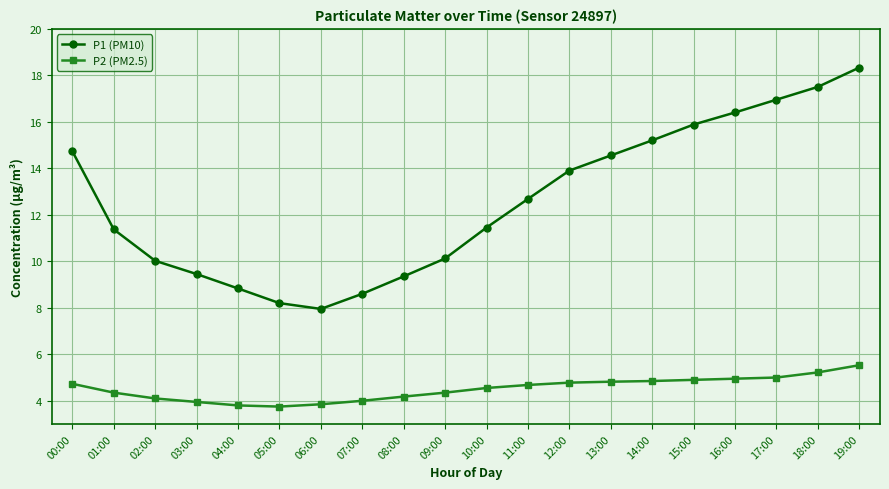

At 11:00, list the series in order from largest to smallest.

P1 (PM10), P2 (PM2.5)